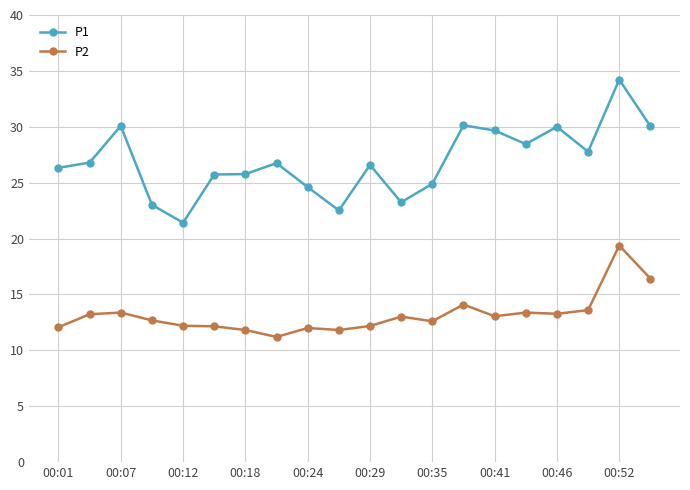

Which series has the widest spread of values?

P1